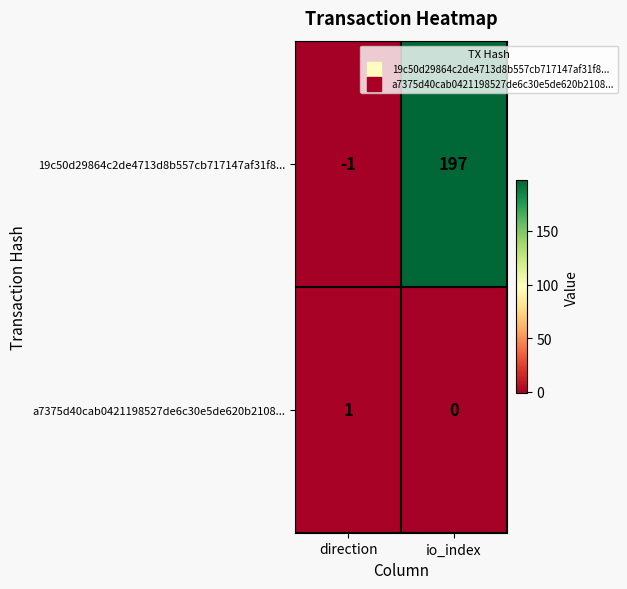

What is the difference between the maximum and minimum values in the 19c50d29864c2de4713d8b557cb717147af31f8... series?

198